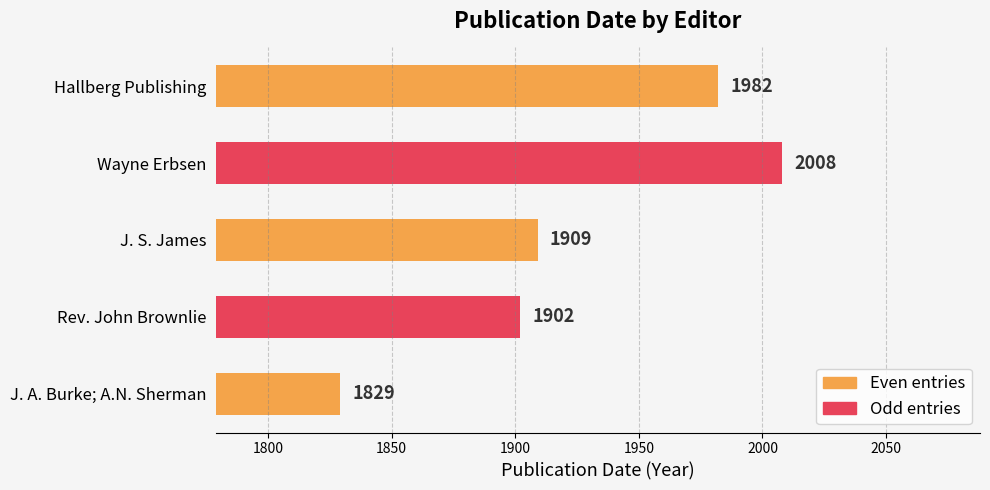

List the labels in order of value, smallest first.

J. A. Burke; A.N. Sherman, Rev. John Brownlie, J. S. James, Hallberg Publishing, Wayne Erbsen